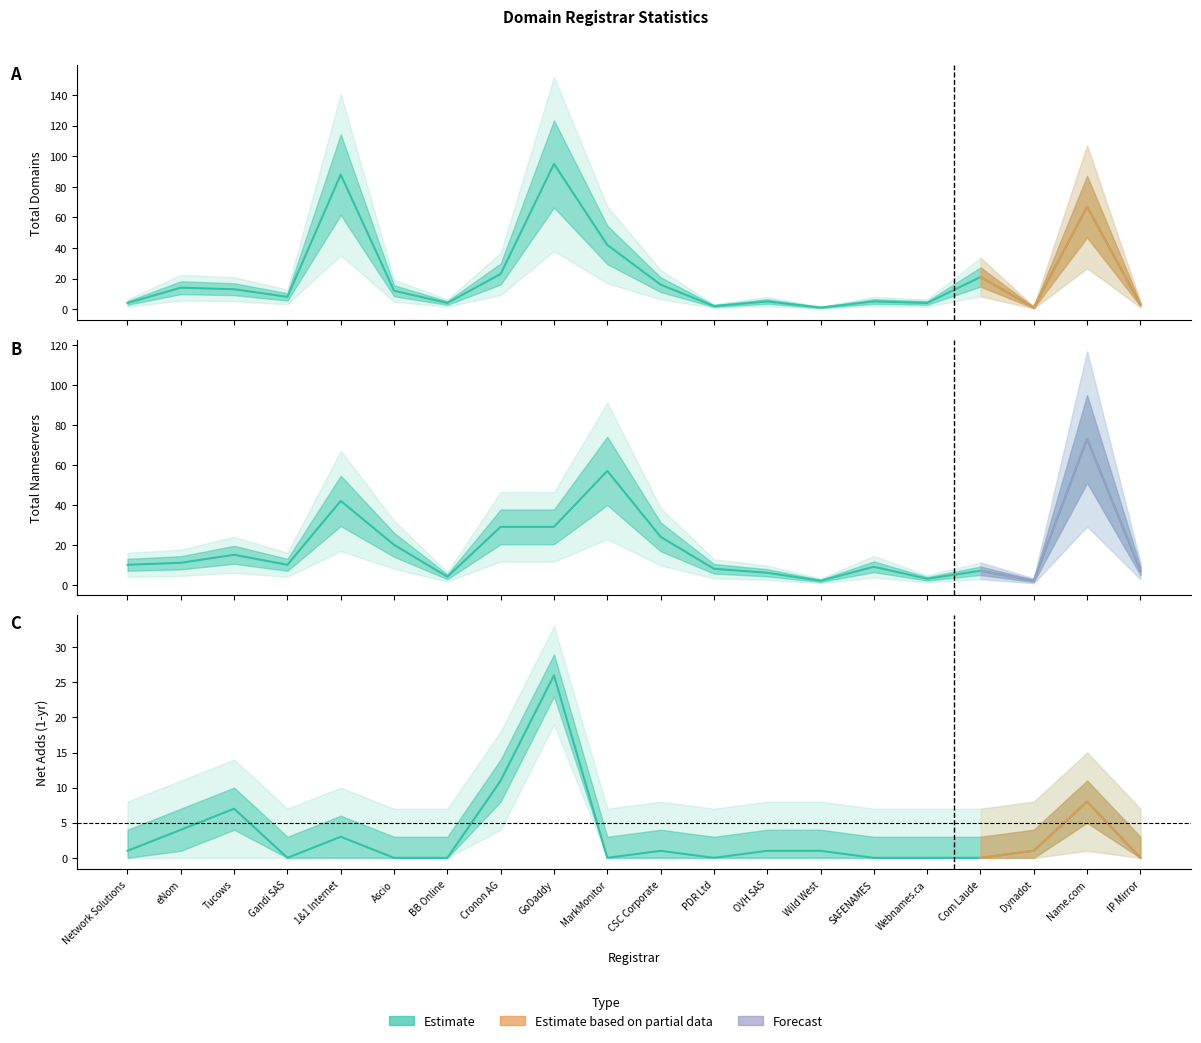

True or false: total-nameservers and net-adds-1-yr intersect in this chart.

False